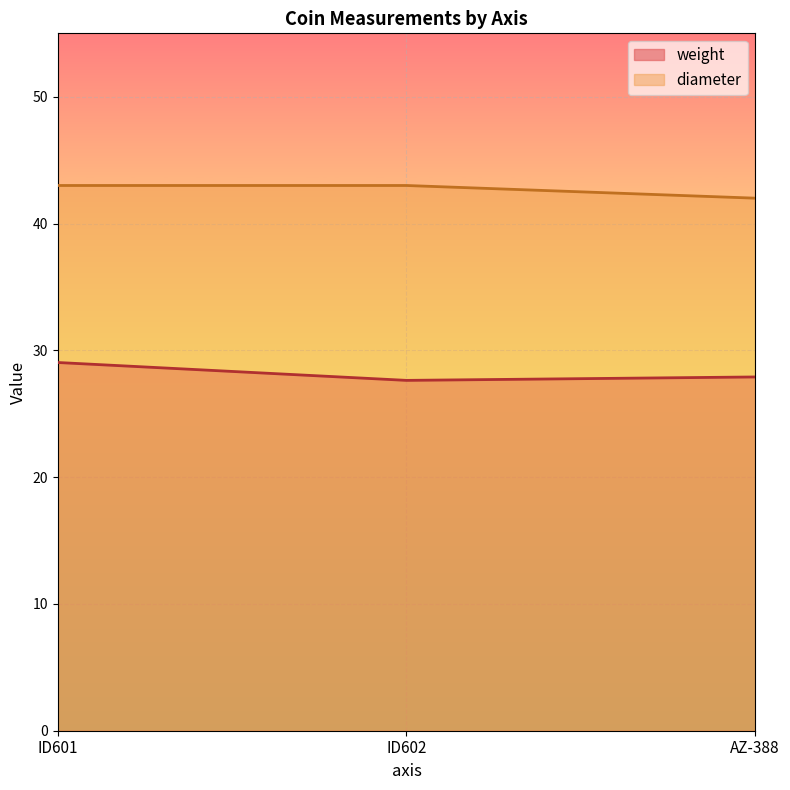

How many data points does each series have?

3